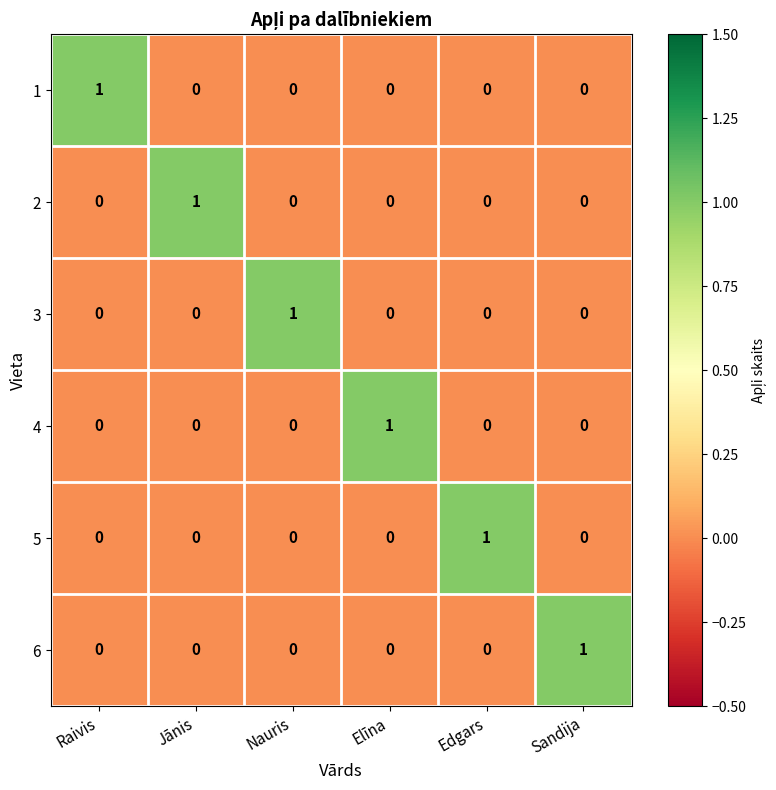

Which category has the highest value in the 3 series?

Nauris